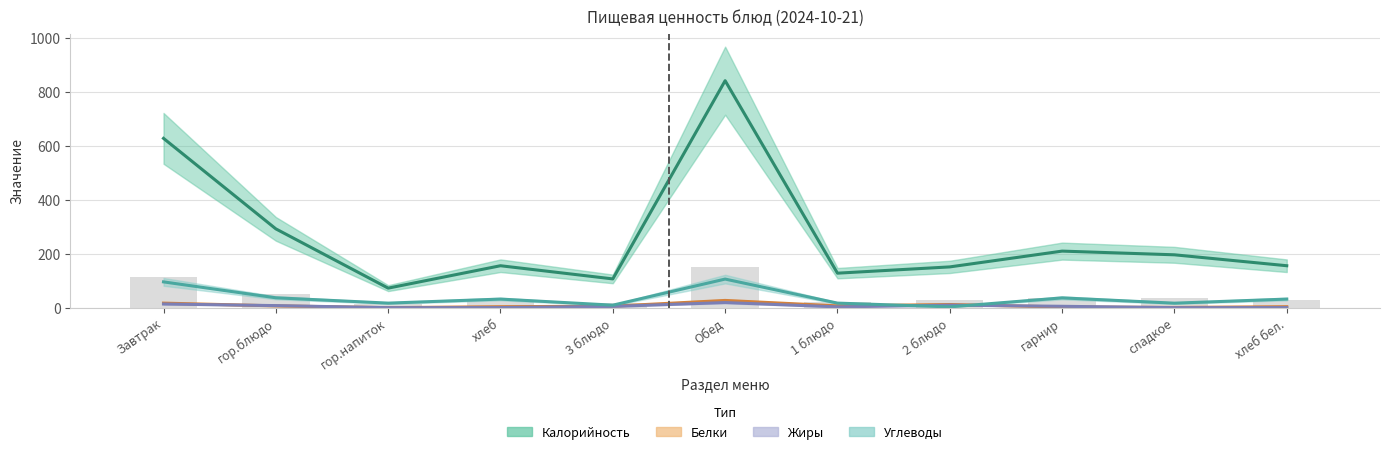

The Белки series shows 7.0 at гор.блюдо. True or false?

True